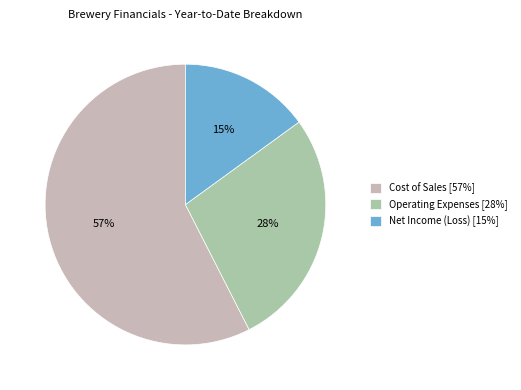

True or false: Cost of Sales accounts for 58% of the total.

True